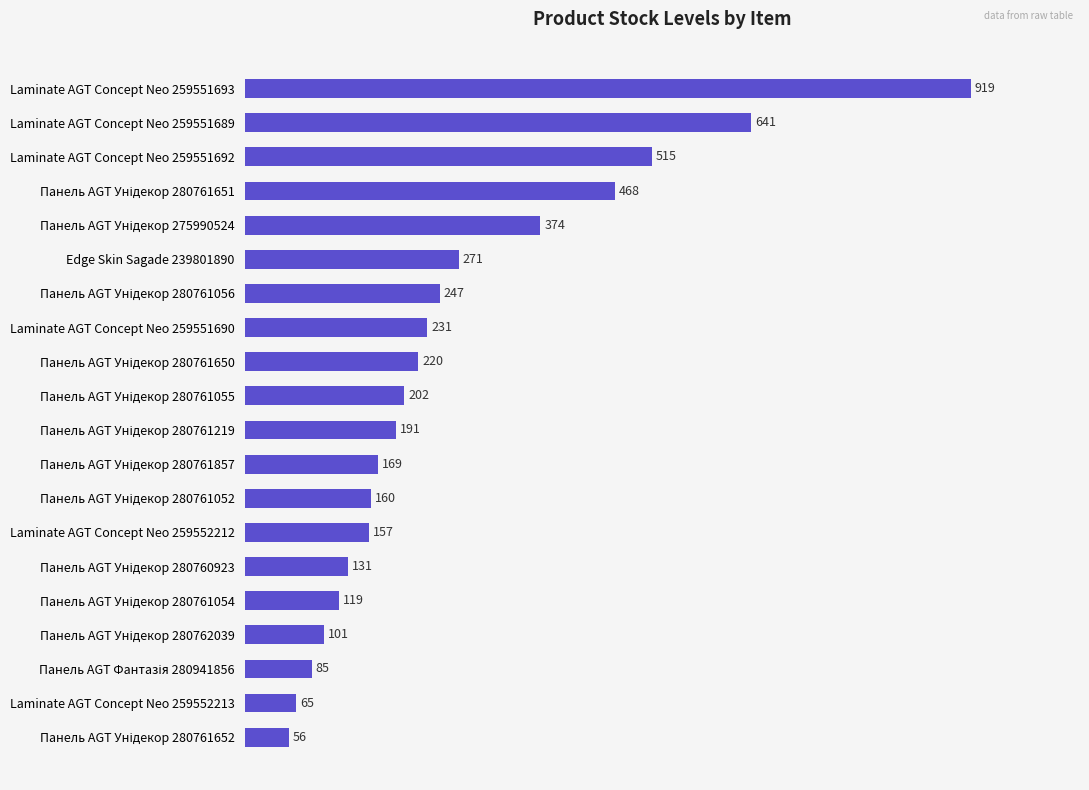

What is the label of the 6th bar from the top?

Edge Skin Sagade 239801890